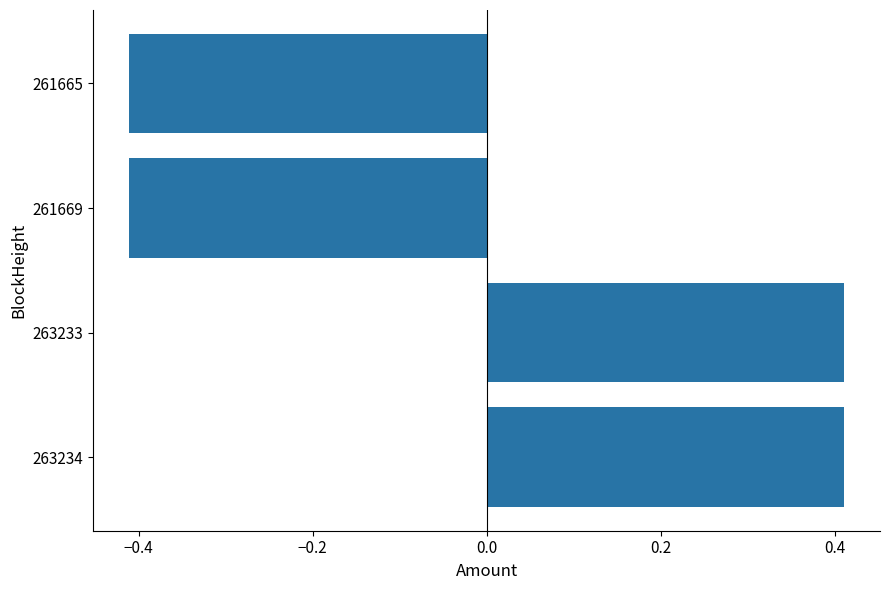

How many series are shown in this chart?

1